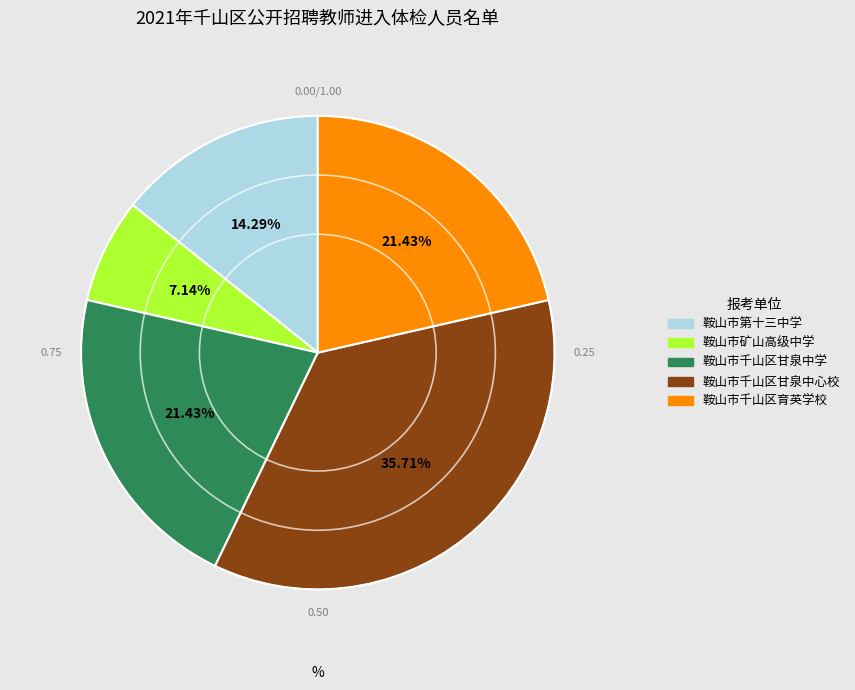

Is it true that 鞍山市千山区育英学校 is 35% of the pie?

False